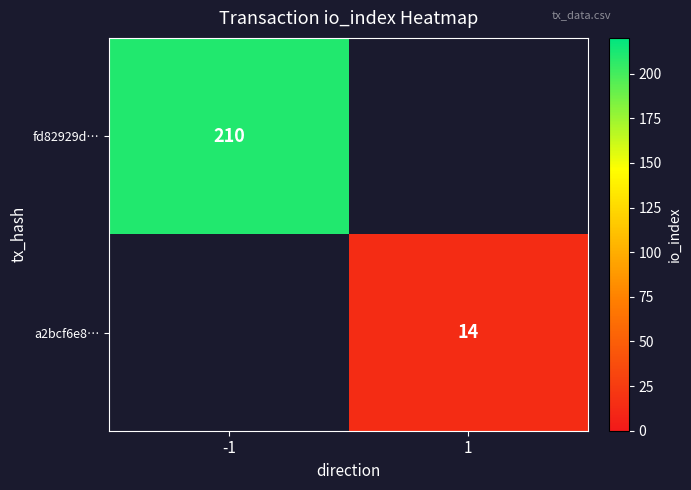

The value of fd82929d… at -1 is 210. True or false?

True